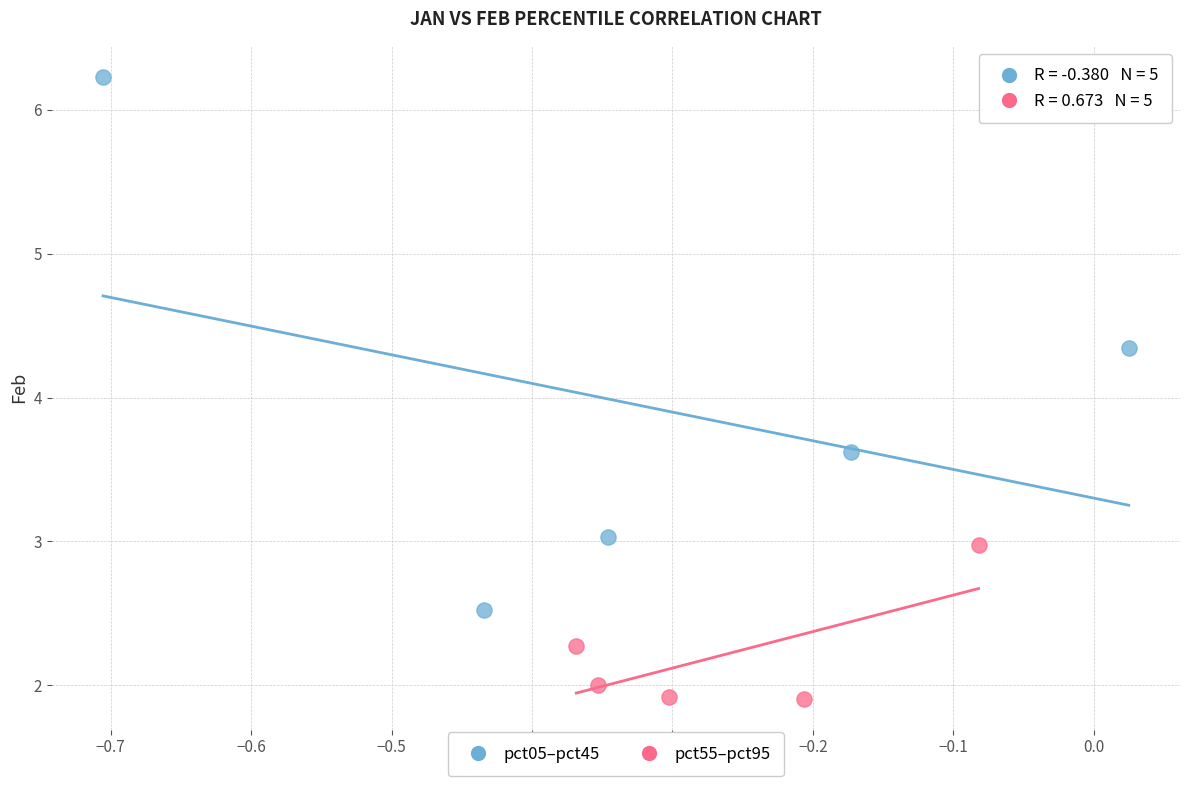

Which series has the largest Y range (max minus min)?

pct05–pct45